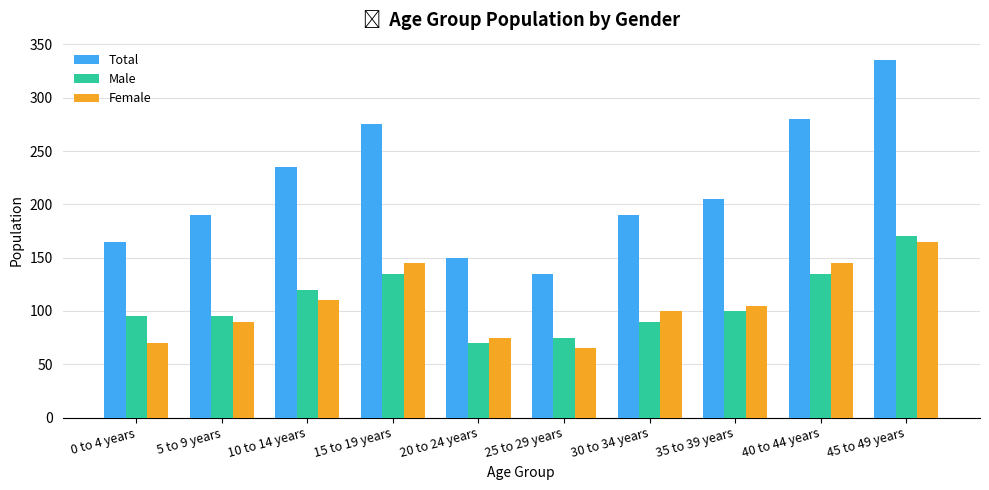

What position from the left is 20 to 24 years?

5